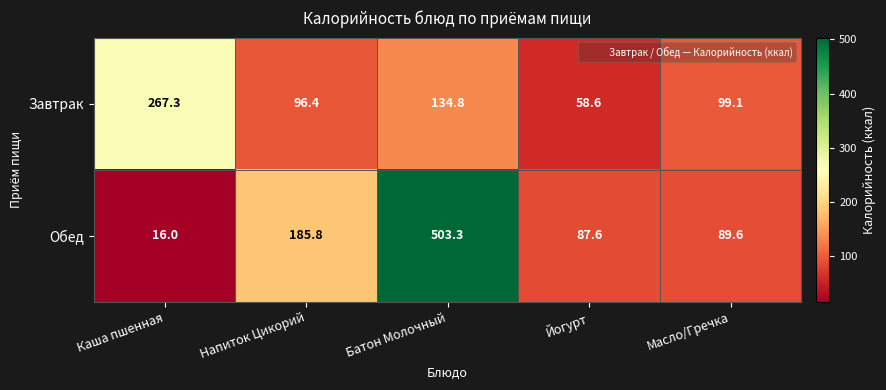

What is the spread (max minus min) of values at Каша пшенная?

251.3